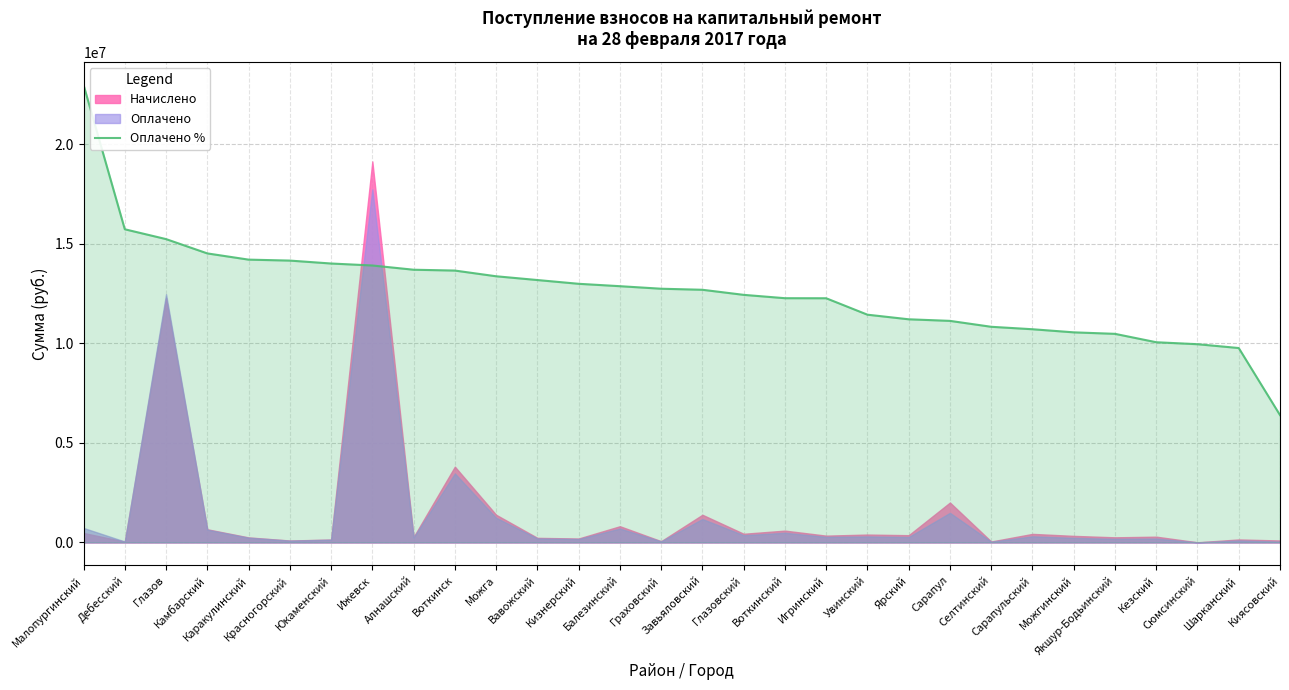

Is it true that the value at Ижевск is 5473719.6?

False